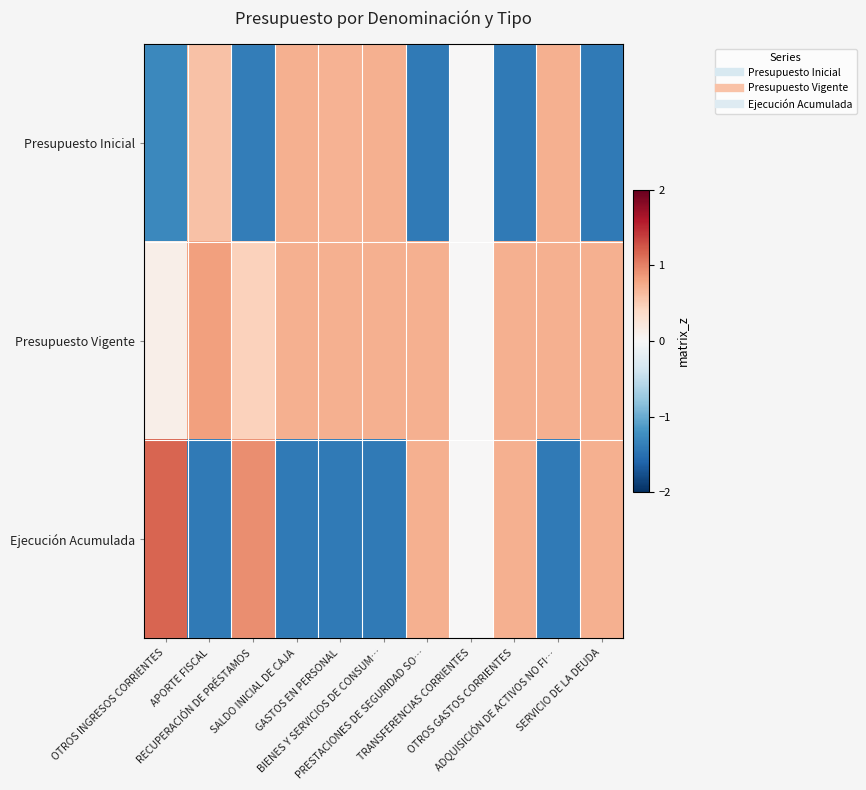

Which series changed the most between OTROS GASTOS CORRIENTES and ADQUISICIÓN DE ACTIVOS NO FI…?

Presupuesto Inicial